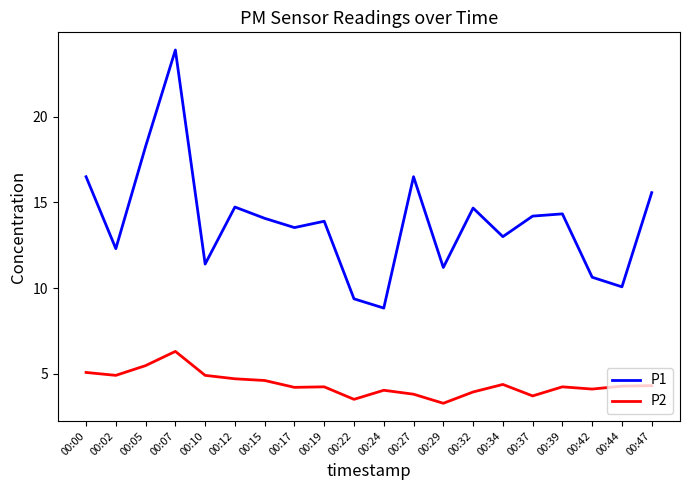

Is the value of P2 at 00:42 greater than the value of P1 at 00:19?

No